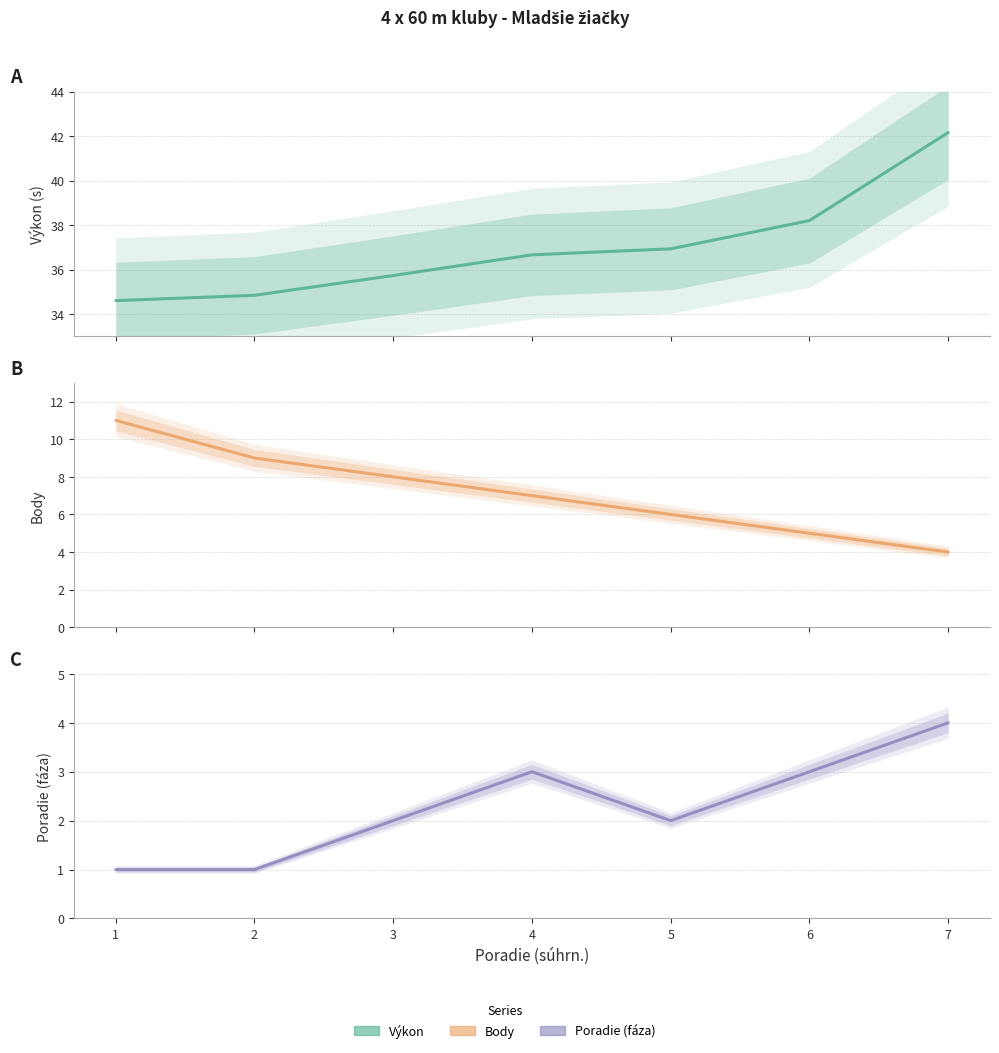

How many interior local valleys does the Poradie (fáza) series have?

1